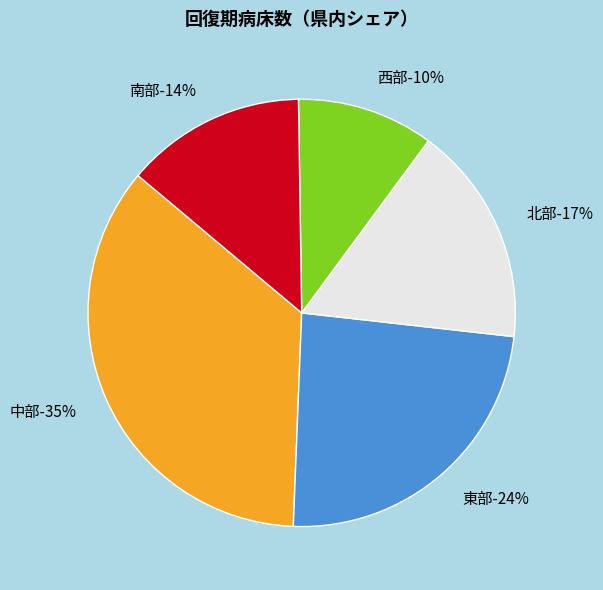

Which category has the smallest portion of the pie?

西部